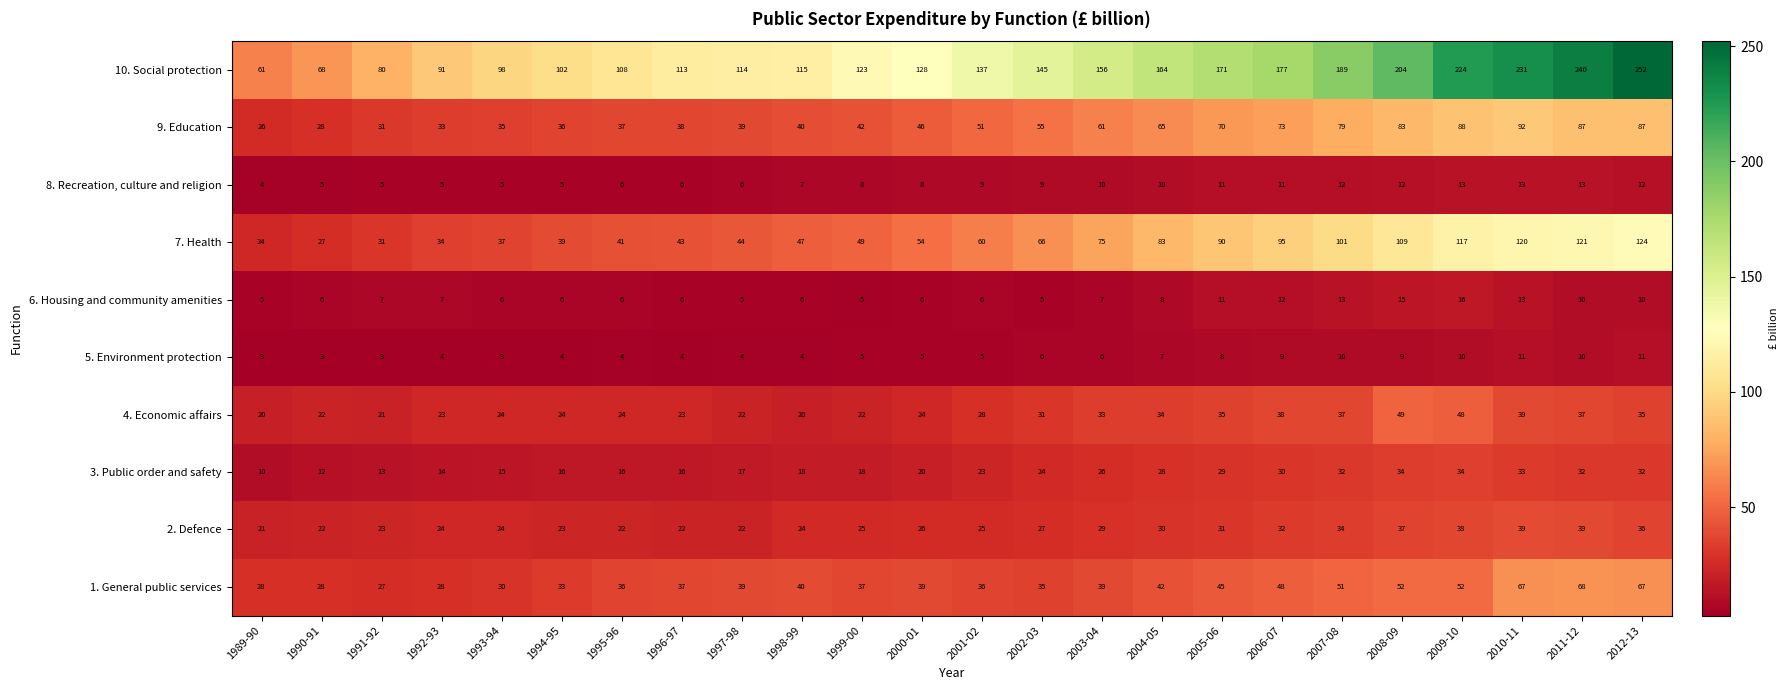

Which series has the largest range (max minus min)?

10. Social protection